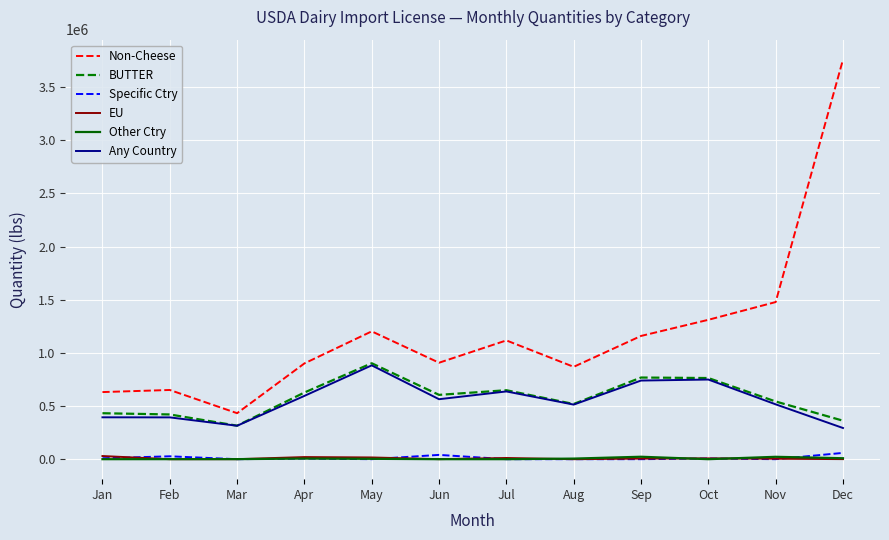

Which series has the largest total across all categories?

Non-Cheese